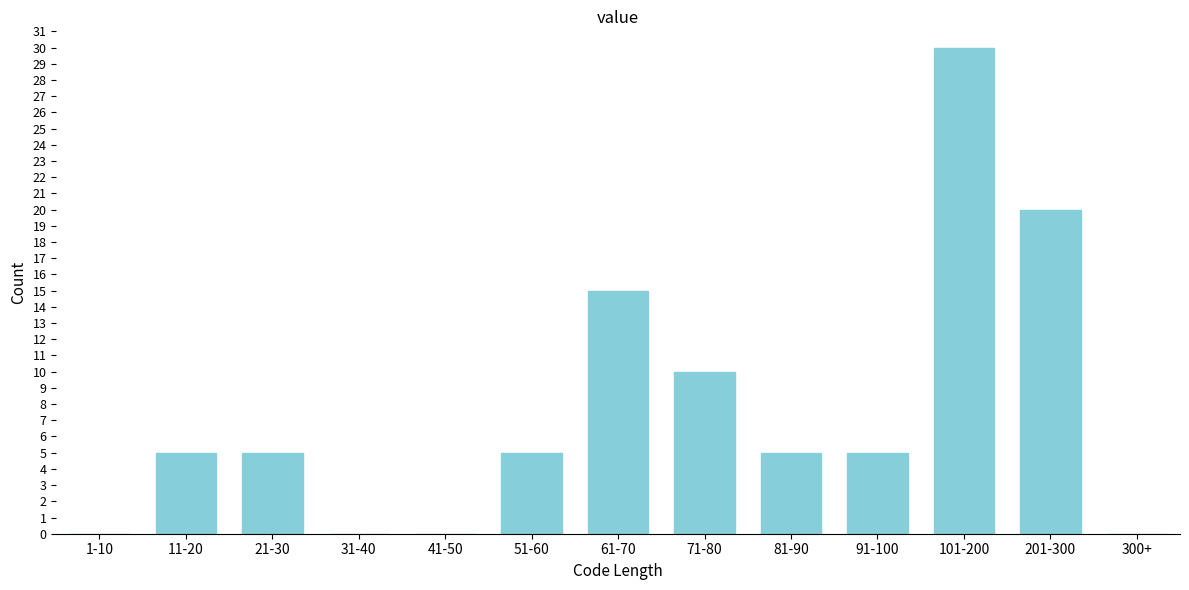

Reading left to right, what are all the values shown in this chart?

1-10=0	11-20=5	21-30=5	31-40=0	41-50=0	51-60=5	61-70=15	71-80=10	81-90=5	91-100=5	101-200=30	201-300=20	300+=0